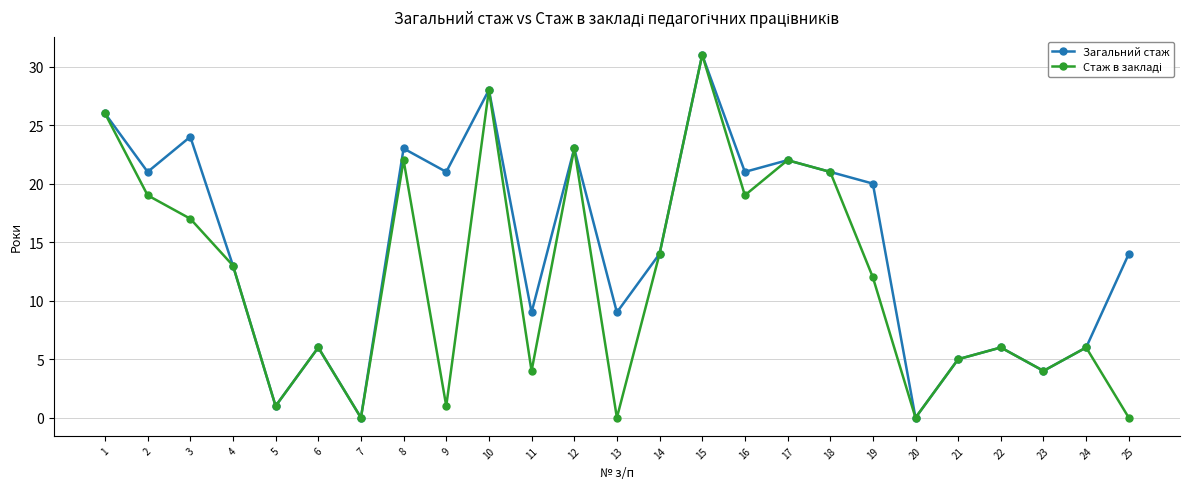

At which category does Загальний стаж reach its first local peak?

3